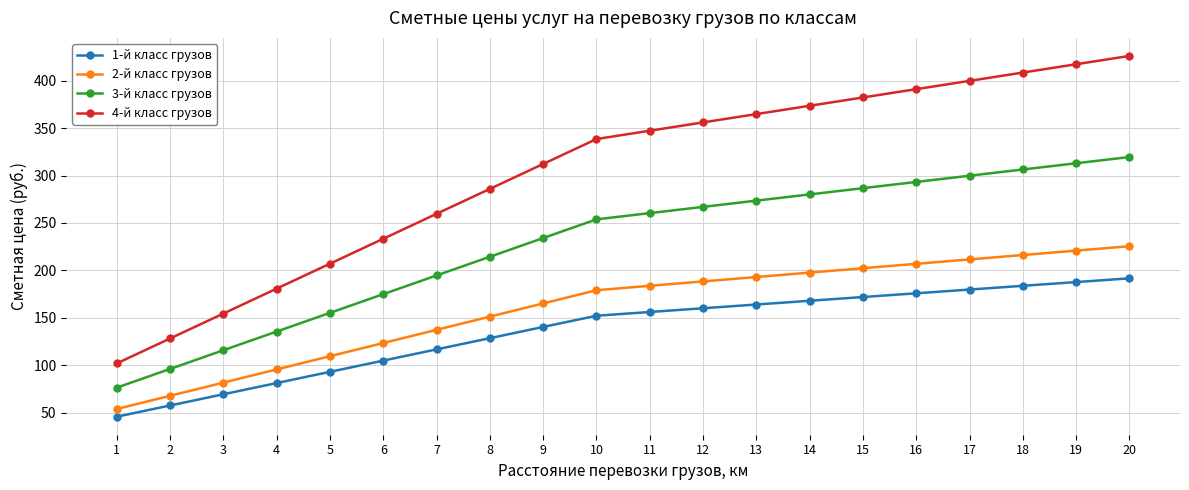

What is the maximum value for 4-й класс грузов?

426.0